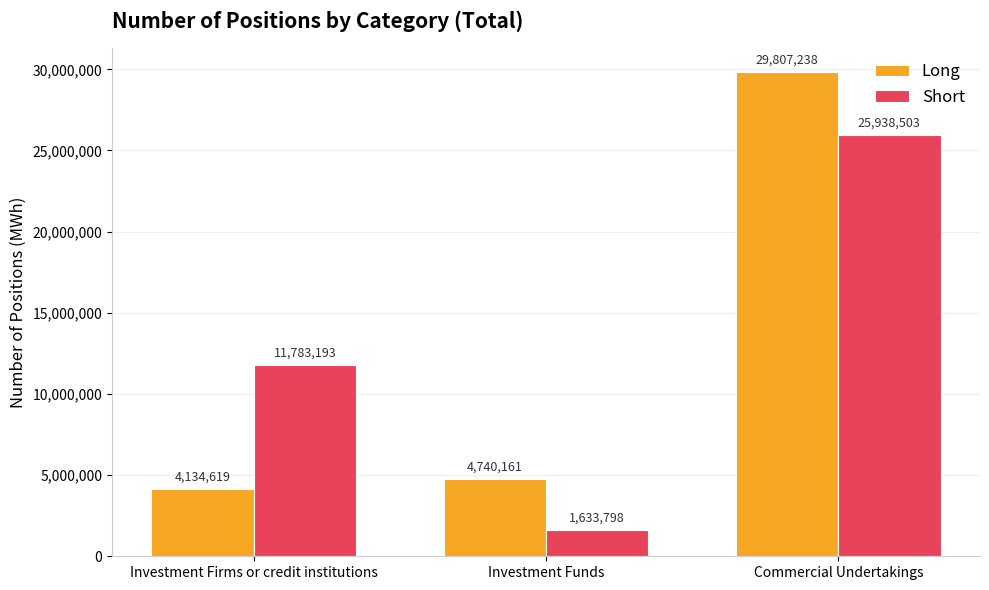

Is it true that Long equals 4740161 at Investment Funds?

True